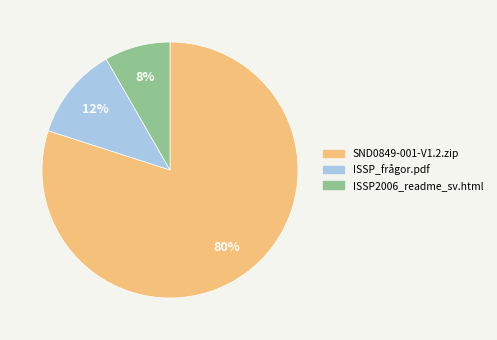

Which slice is the smallest?

ISSP2006_readme_sv.html